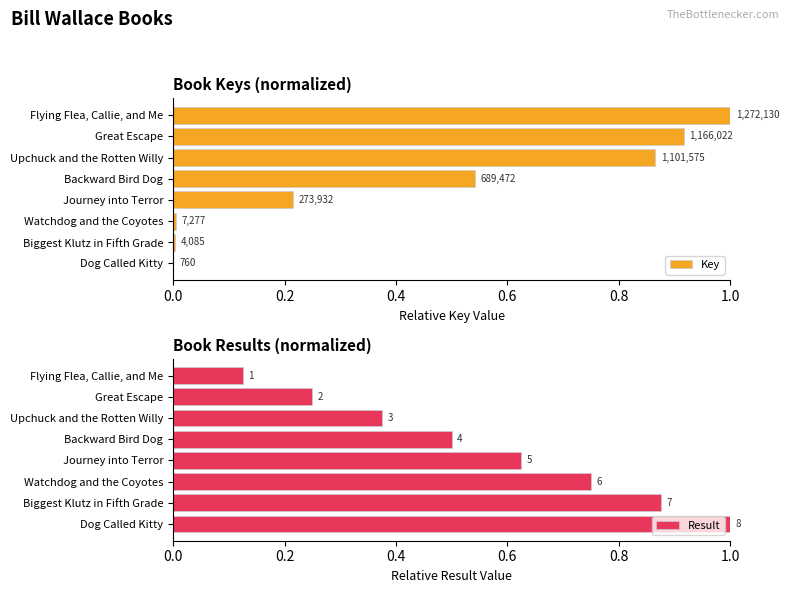

What is the sum of the Result values at Great Escape and Backward Bird Dog?

0.8